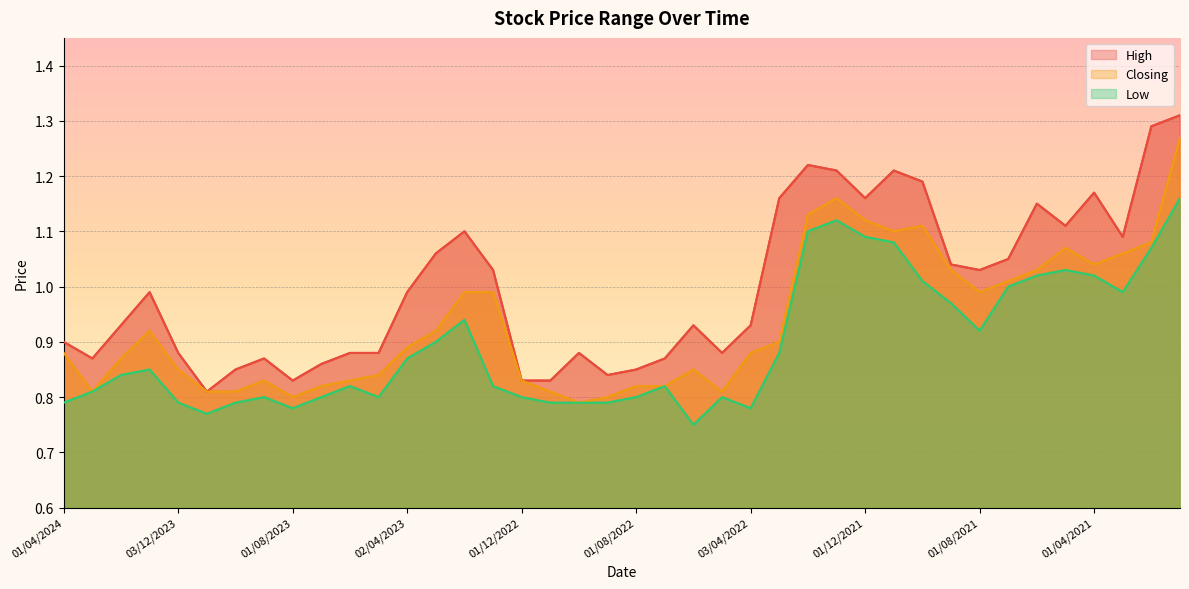

True or false: High and Low intersect in this chart.

False